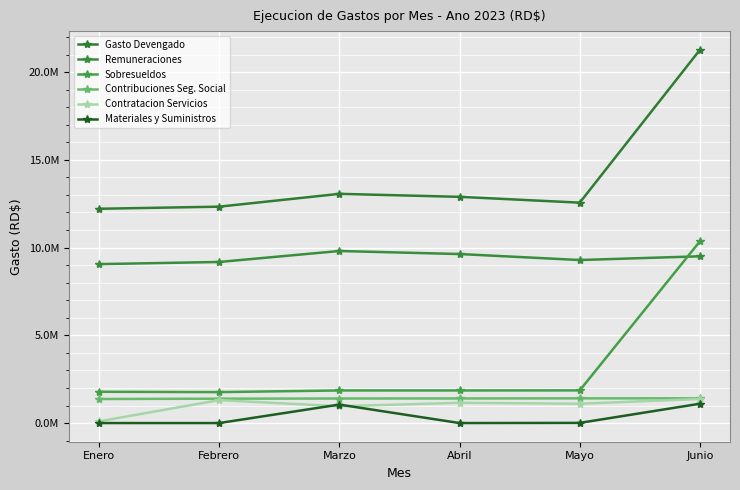

Does the chart have visible grid lines?

Yes